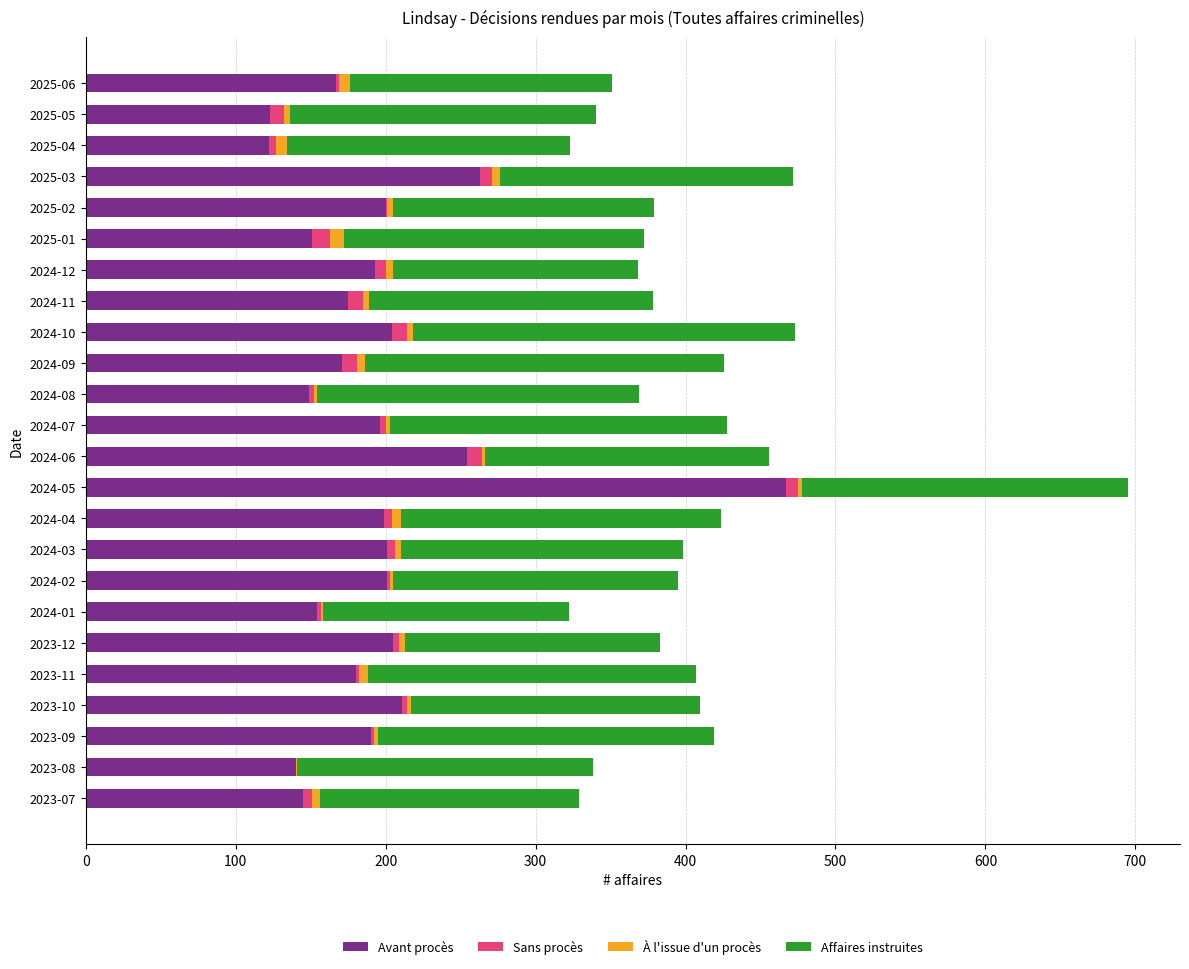

How many categories are shown in the chart?

24